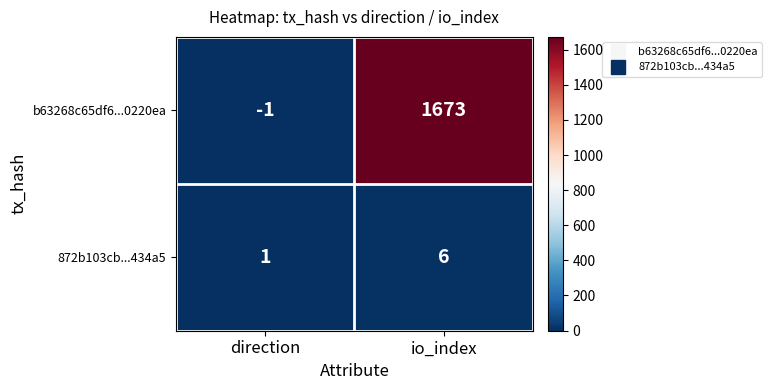

The 872b103cb...434a5 series shows 6 at io_index. True or false?

True